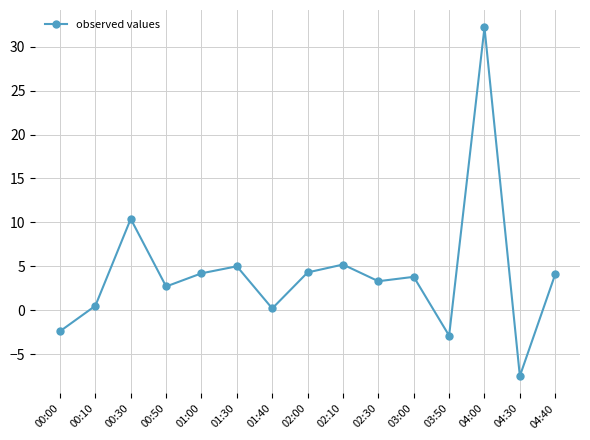

How many points are higher than both their immediate neighbors (excluding endpoints)?

5